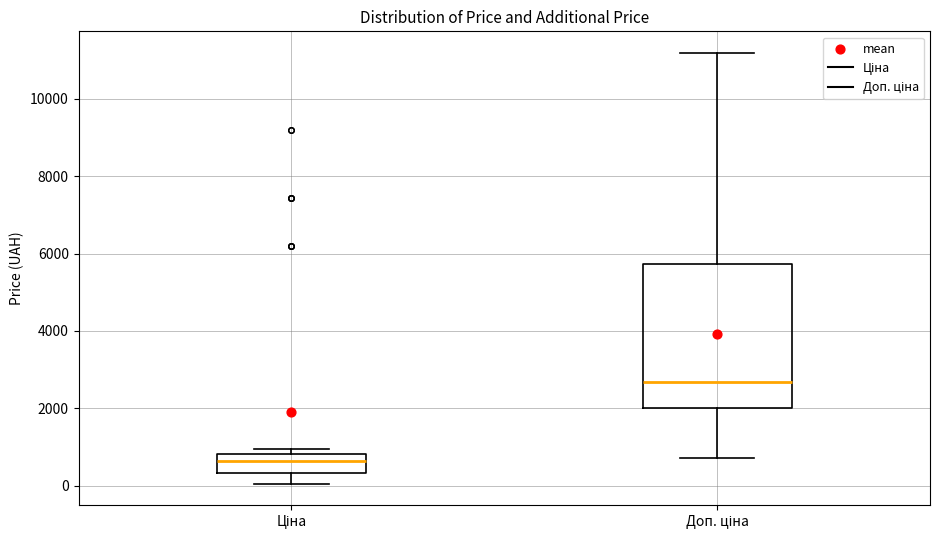

Where is the upper edge of the box for Доп. ціна on the y-axis? The values are not printed on the chart, so give them approximately, as read against the axis.

5800